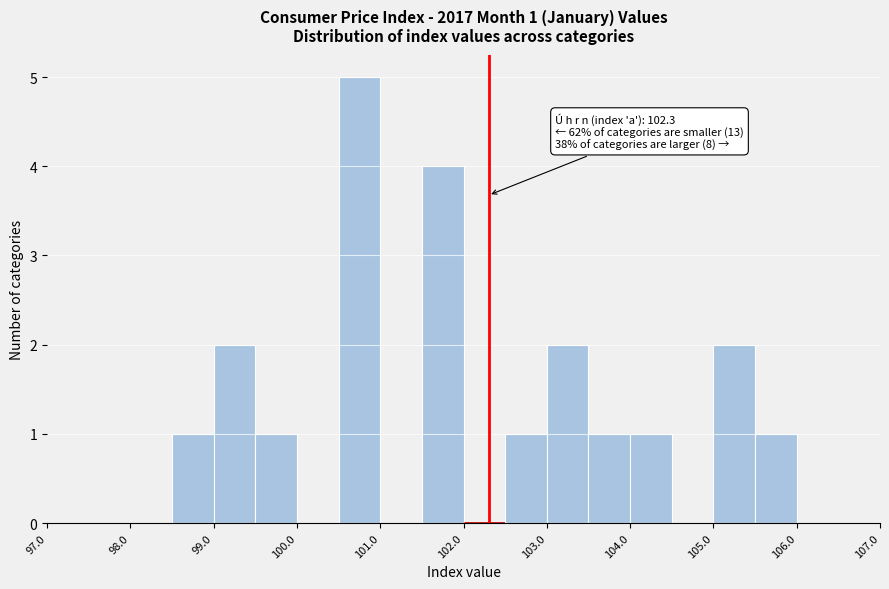

Over which range of the x-axis is the bar tallest?

100.5 to 101.0